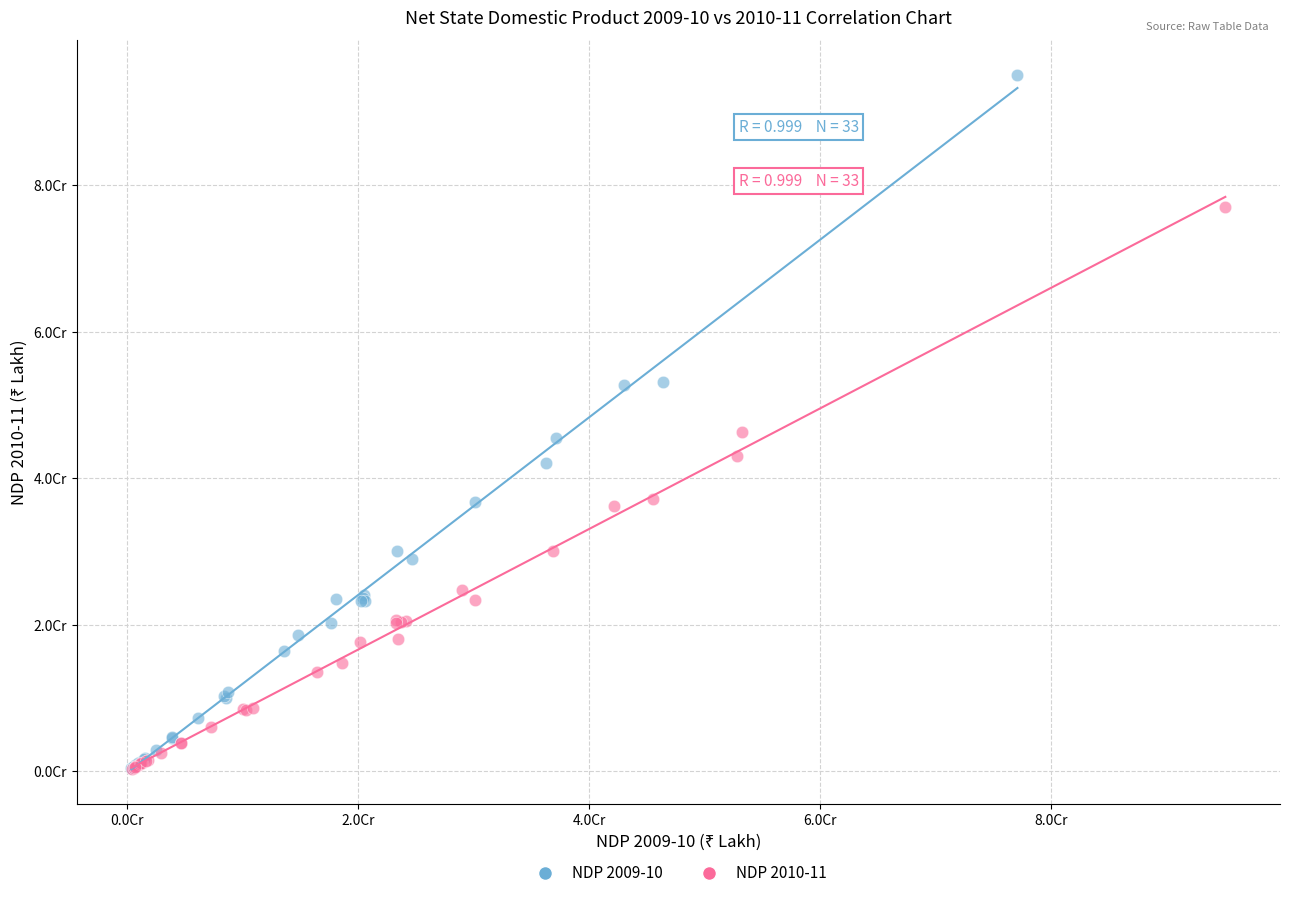

What are all the series names shown in the legend?

NDP 2009-10, NDP 2010-11